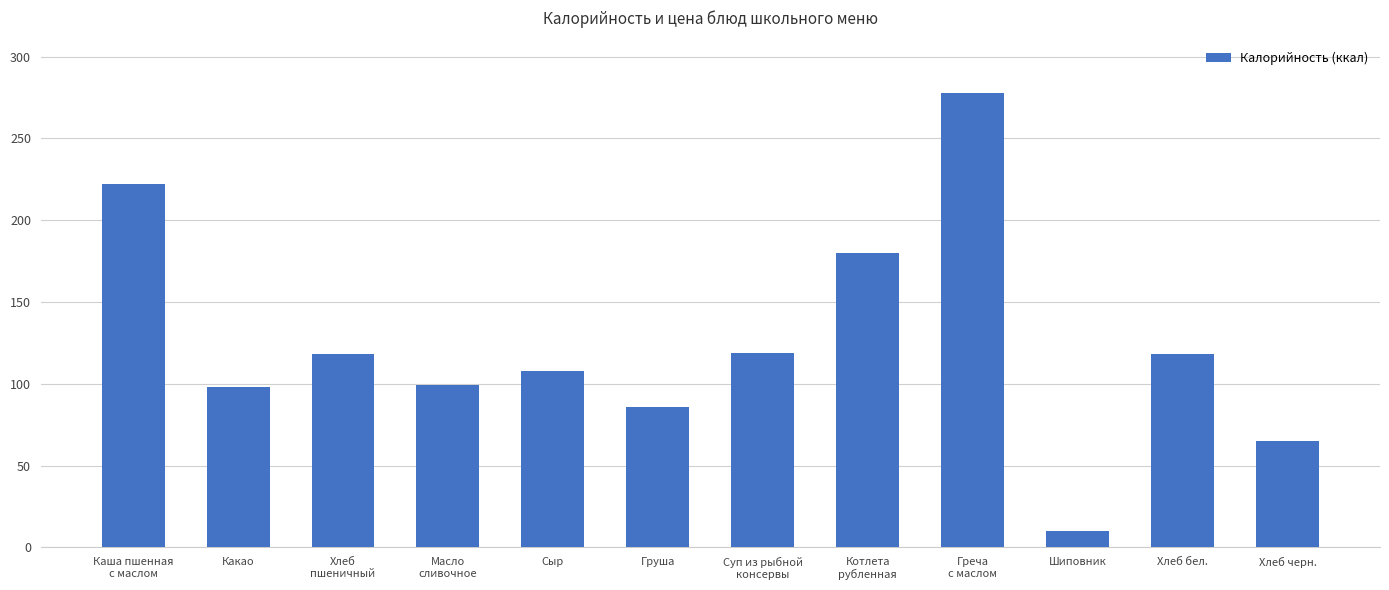

Are the bars horizontal?

No